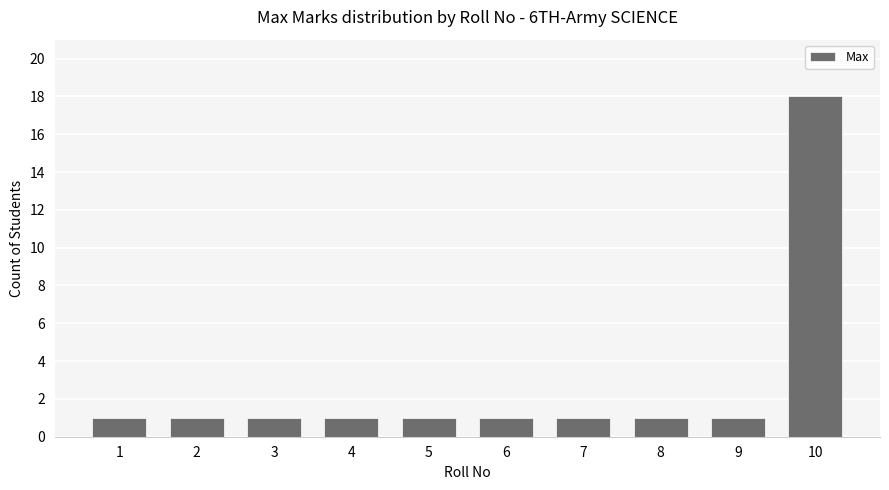

How many categories are shown in the chart?

10